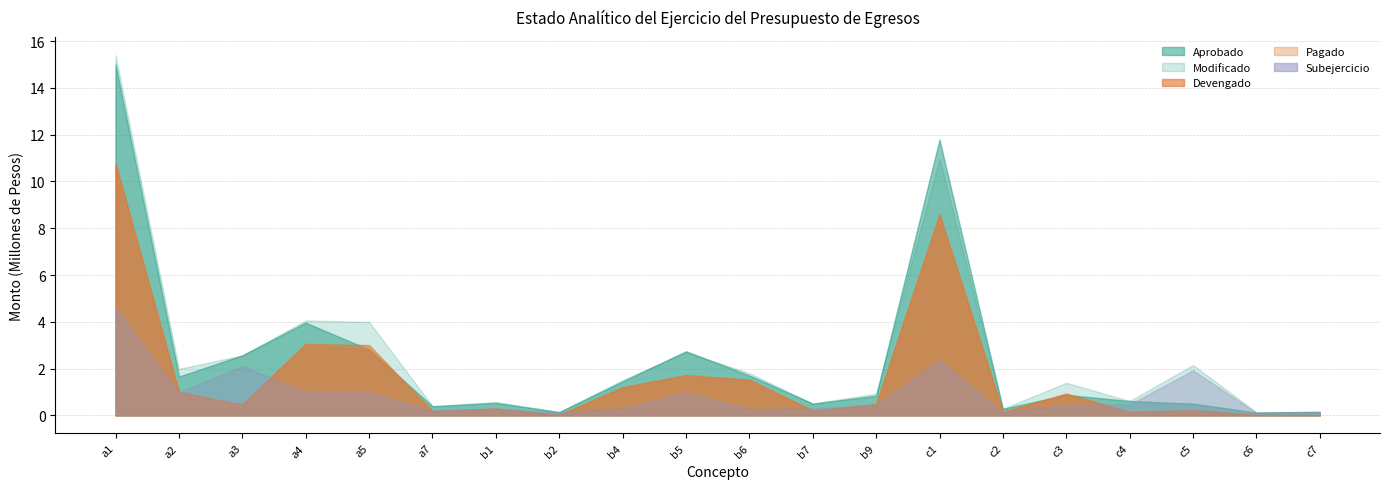

Reading left to right, list all the values displayed in this chart.

Aprobado: 14996191.4	1659519.0	2564717.1	3963126.0	2812584.6	386986.4	531100.0	140935.0	1449350.0	2740830.0	1705300.0	502640.0	839220.0	11791192.8	279954.0	876942.1	613600.0	499720.0	118450.0	149865.0
Modificado: 15398146.8	1989260.0	2564278.2	4054666.6	3996777.8	396767.7	576100.0	140935.0	1506350.0	2705830.0	1805300.0	503040.0	926220.0	10977292.8	279954.0	1392942.1	613600.0	2153220.0	132850.0	159865.0
Devengado: 10775522.9	1001372.8	456199.0	3057206.6	3005244.2	184190.6	293806.7	18513.0	1203758.1	1720202.8	1524478.9	206424.9	475941.5	8598385.6	142748.9	930178.5	142585.1	228605.5	25610.0	21751.0
Pagado: 10775522.9	1001372.8	456199.0	3057206.6	2786045.3	184190.6	293806.7	18513.0	1203758.1	1720202.8	1524478.9	206424.9	475321.1	8598385.6	142748.9	930178.5	142585.1	228605.5	25610.0	21597.6
Subejercicio: 4622624.0	987887.2	2108079.2	997460.0	991533.6	212577.2	282293.3	122422.0	302591.9	985627.2	280821.1	296615.1	450278.5	2378907.2	137205.1	462763.6	471014.9	1924614.5	107240.0	138114.0